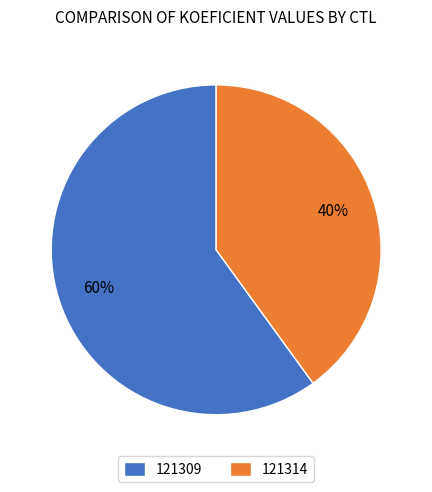

Which slice is the largest?

121309